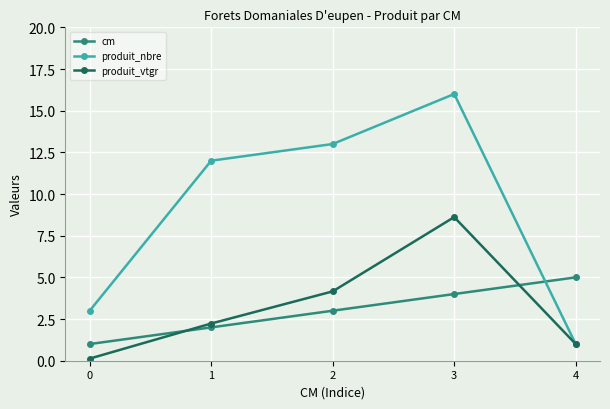

At which label does produit_vtgr reach its peak?

3